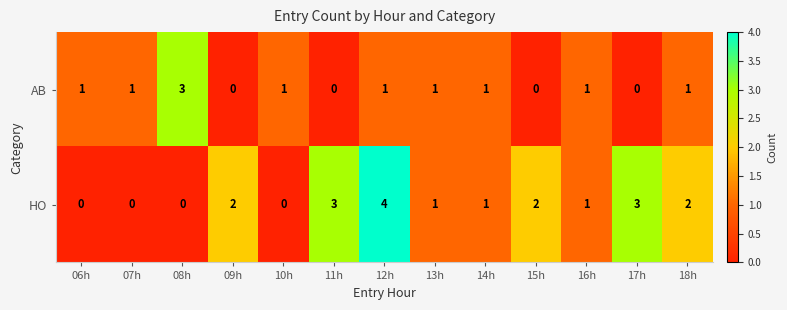

The AB series shows 2 at 18h. True or false?

False